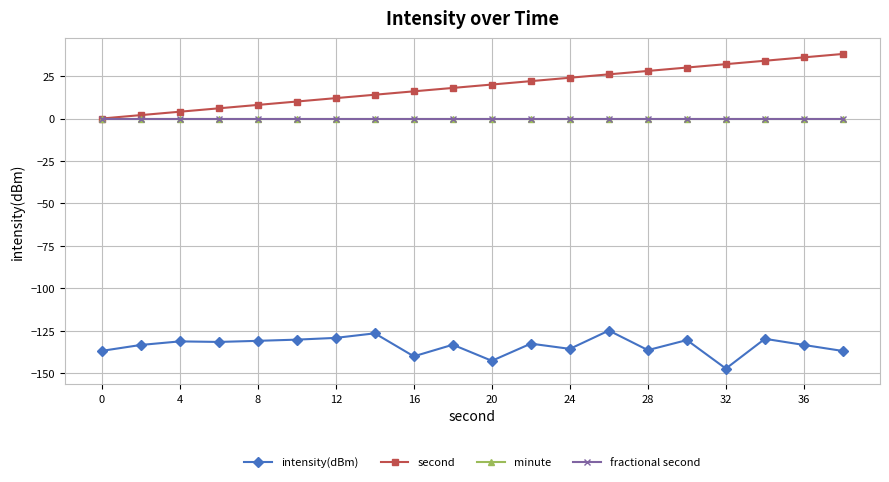

Does the chart have visible grid lines?

Yes